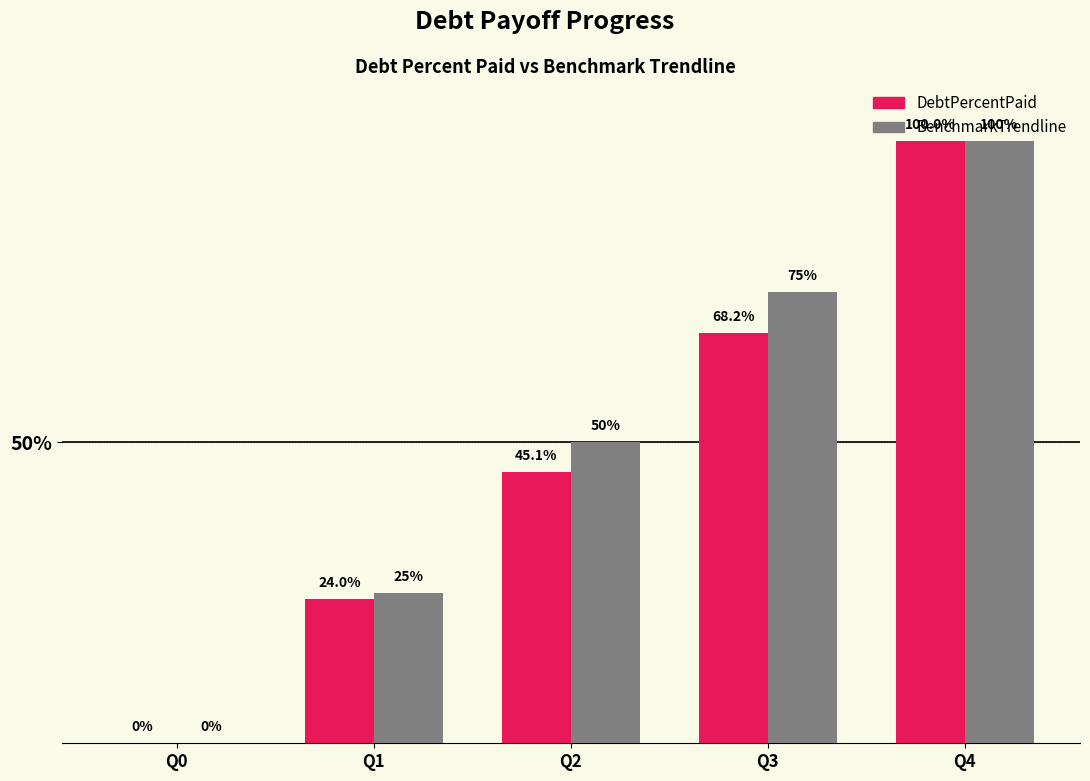

True or false: DebtPercentPaid has a value of 78.3 at Q2.

False